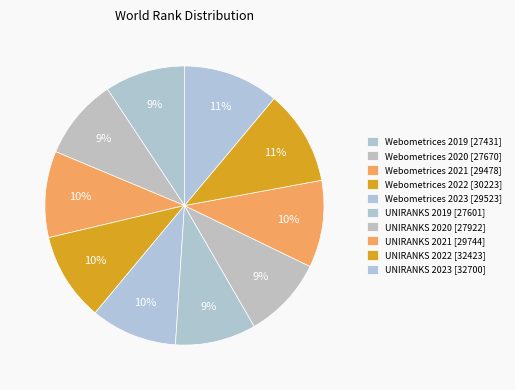

True or false: UNIRANKS 2019 accounts for 9% of the total.

True